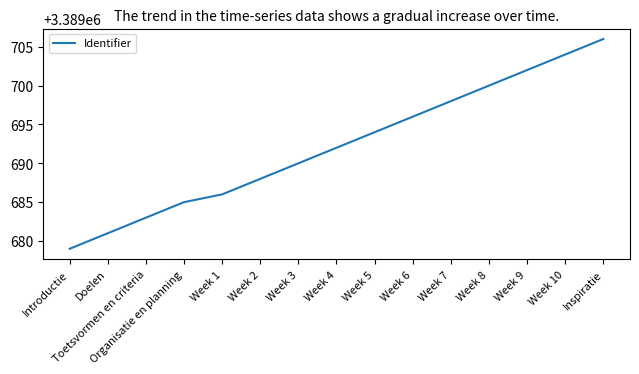

What is the difference between the values at Week 3 and Week 9?

12